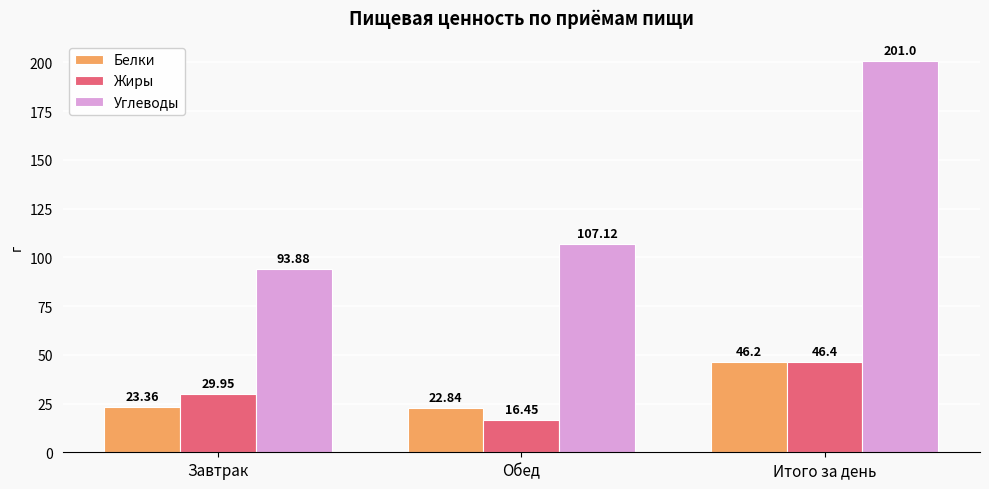

How many bars are there in total?

9